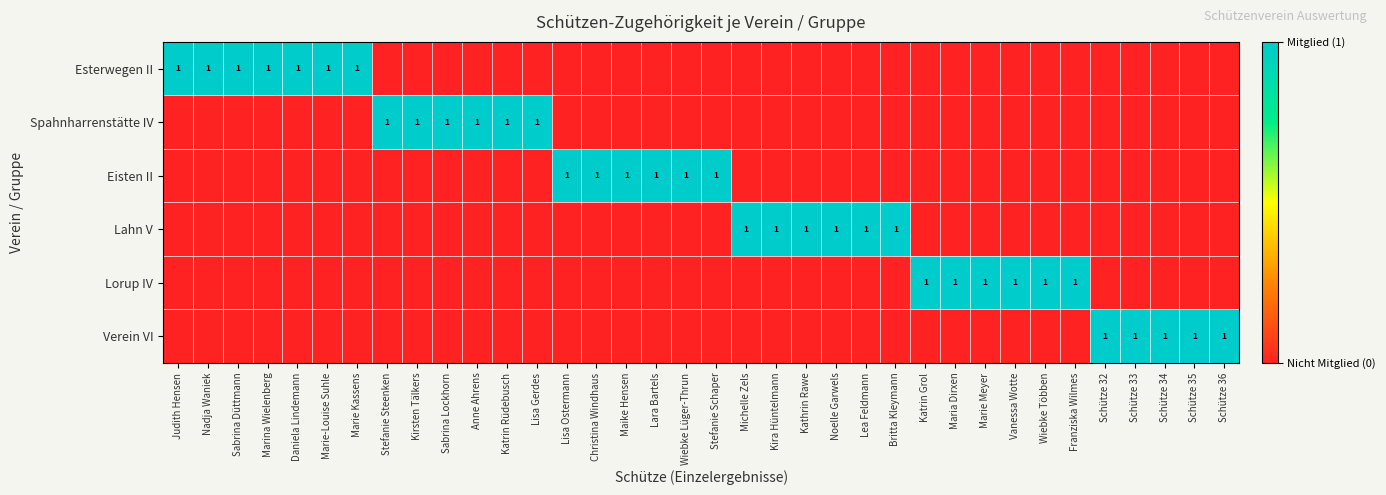

The Spahnharrenstätte IV series shows 1 at Sabrina Lockhorn. True or false?

True